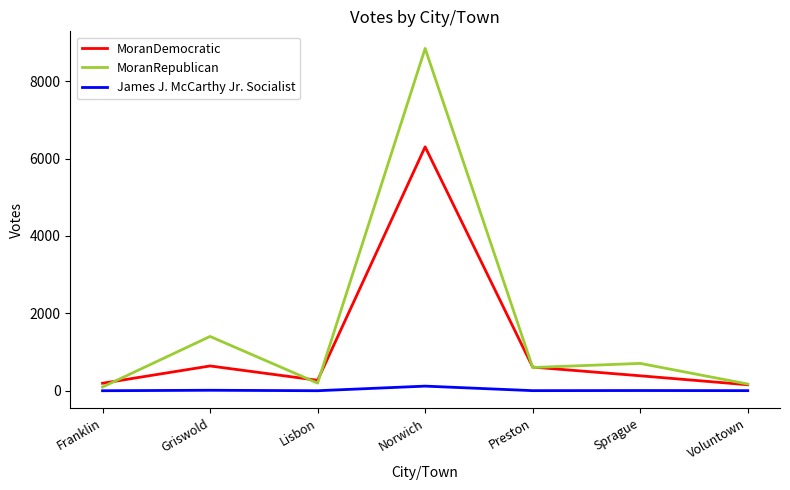

Does the chart display data point markers on the line(s)?

No